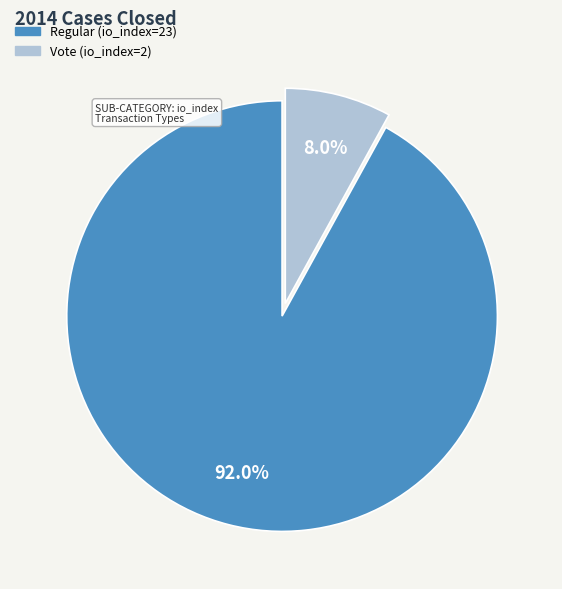

What percentage is the Regular (io_index=23) slice, to the nearest percent?

92%